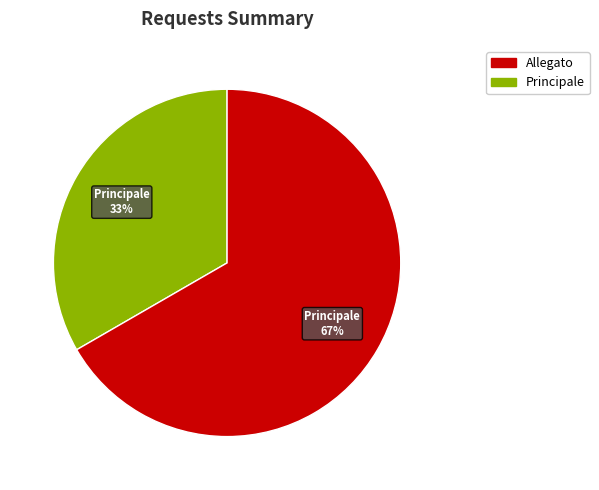

Is there a majority slice in this chart?

Yes